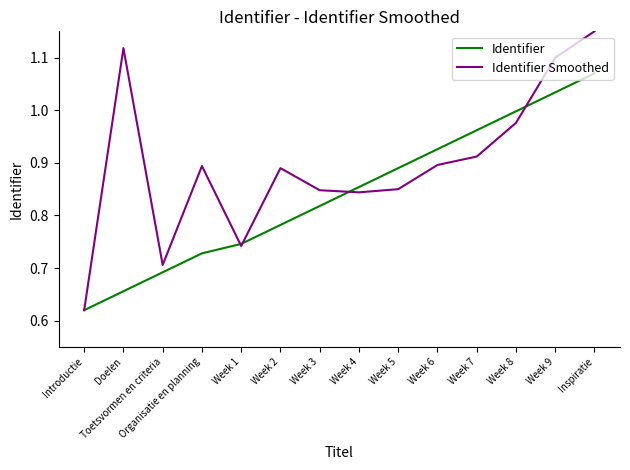

What position from the right is Week 9?

2